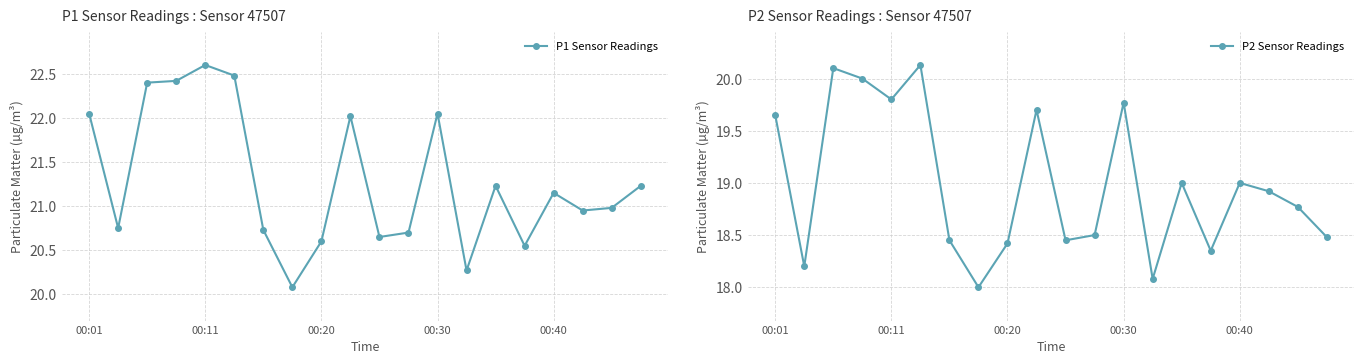

Rank the series by their average value, from lowest to highest.

P2 Sensor Readings, P1 Sensor Readings